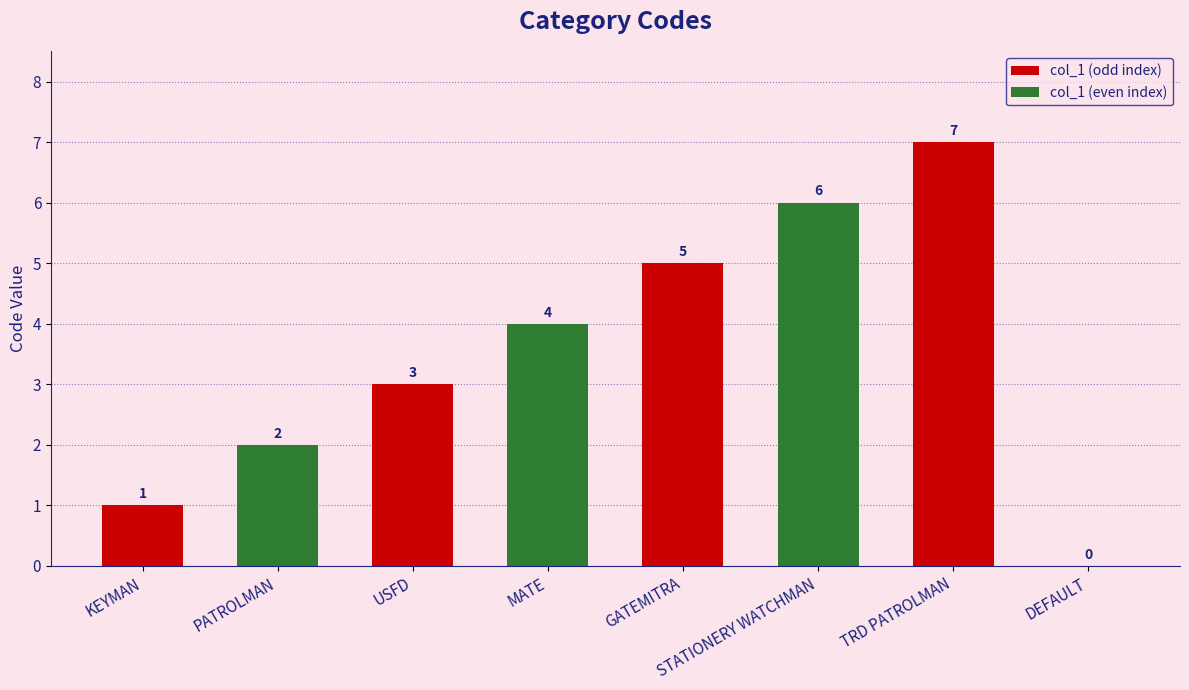

The col_1 (even index) series shows 2 at KEYMAN. True or false?

True